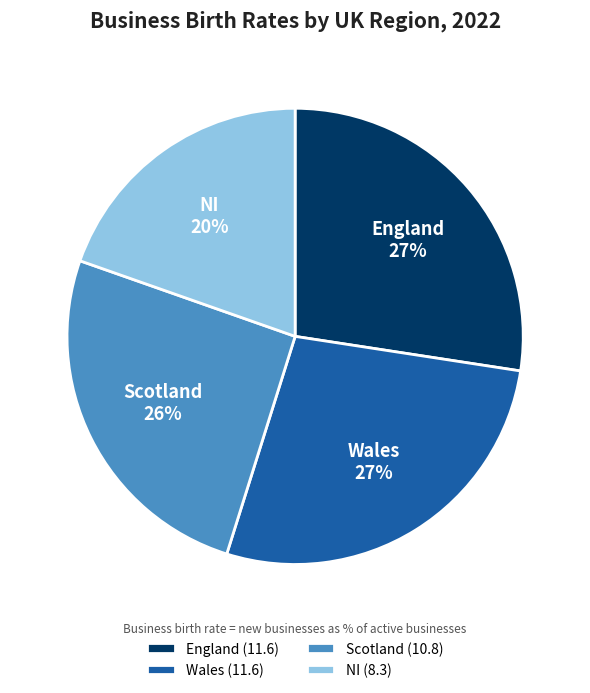

Is the sum of NI and Wales greater than half?

No